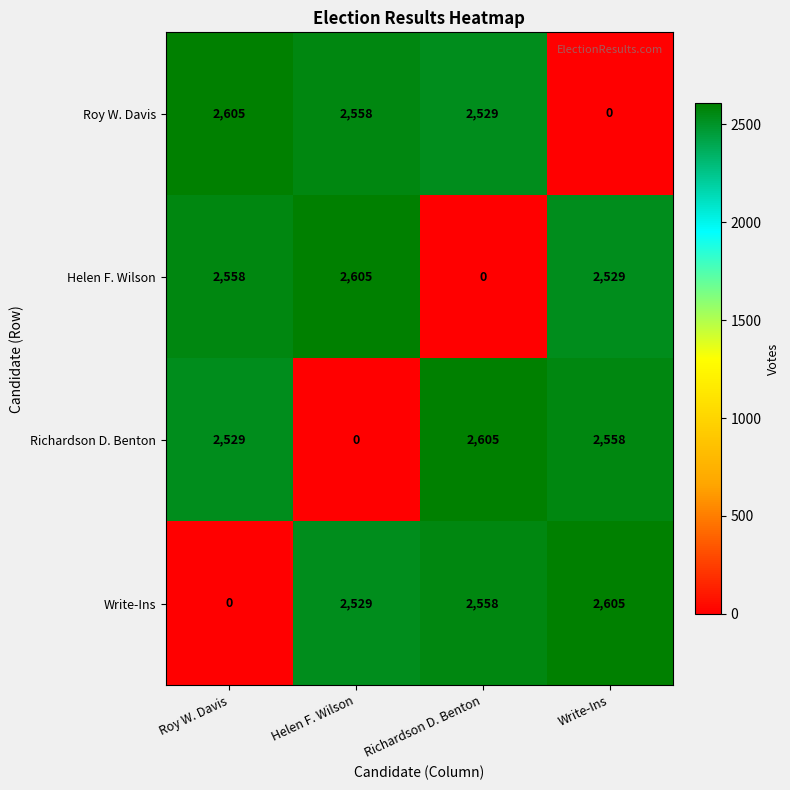

The Roy W. Davis series shows 1159 at Write-Ins. True or false?

False